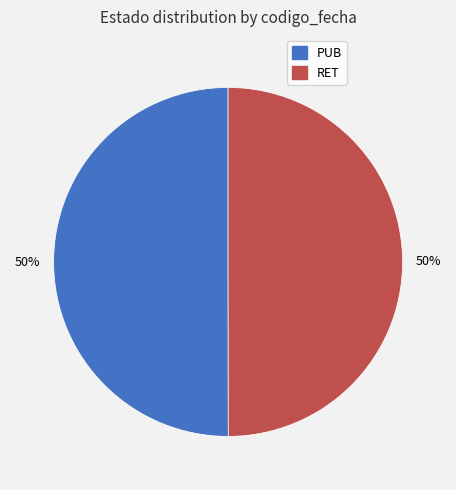

How many slices are in this pie chart?

2